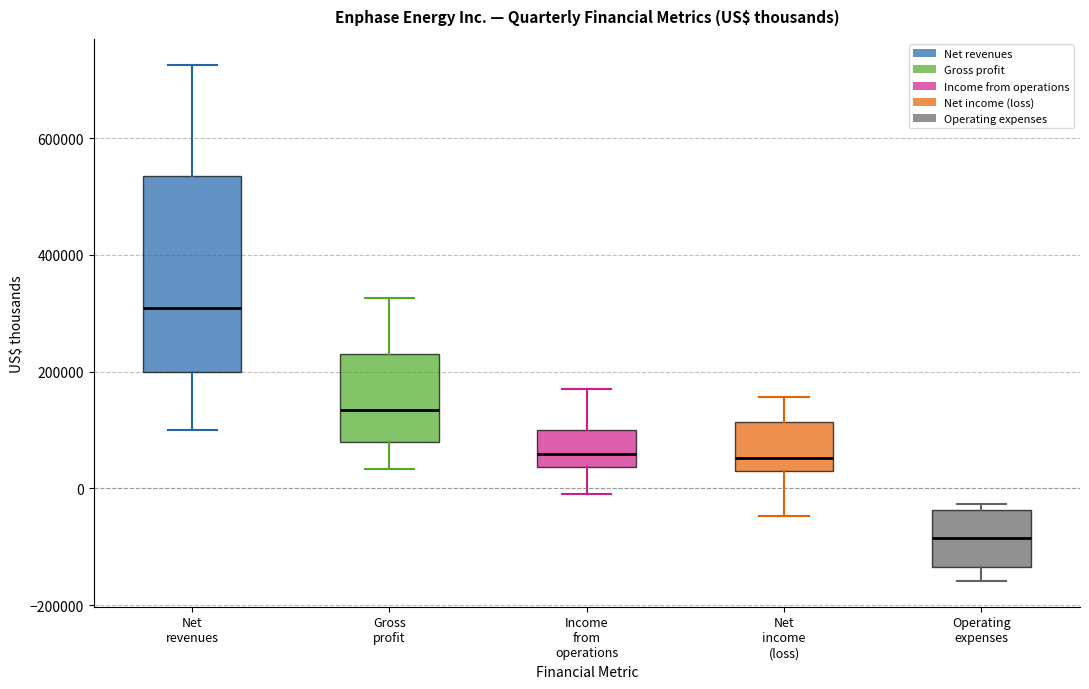

Where is the upper edge of the box for Gross profit on the y-axis? The values are not printed on the chart, so give them approximately, as read against the axis.

220000